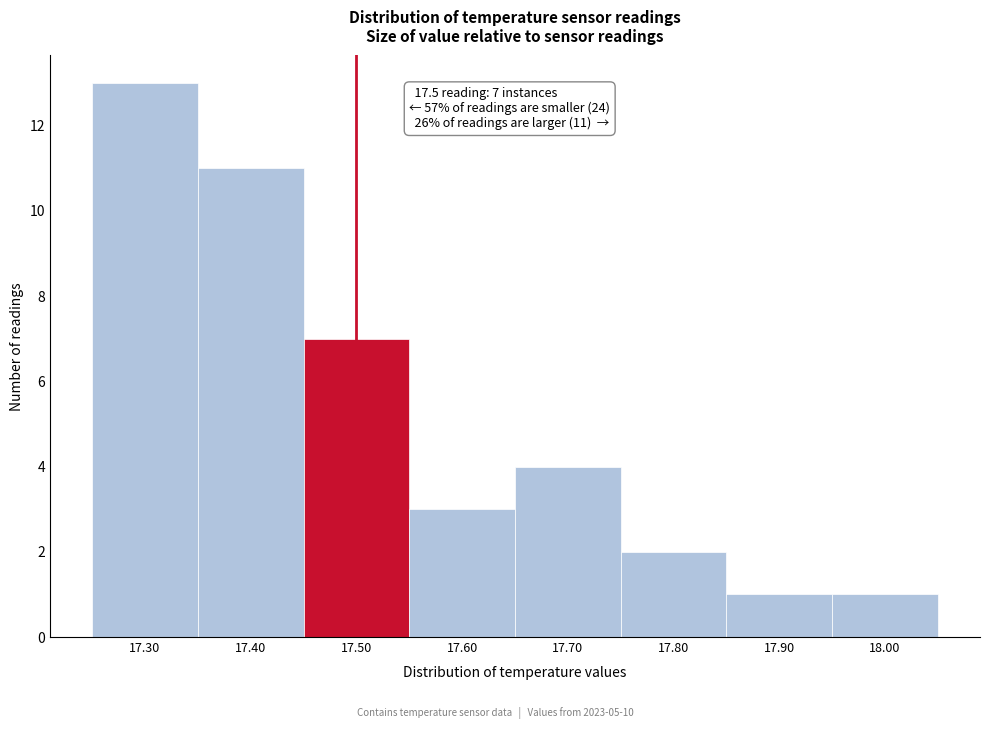

Over which range of the x-axis is the bar tallest?

17.25 to 17.35